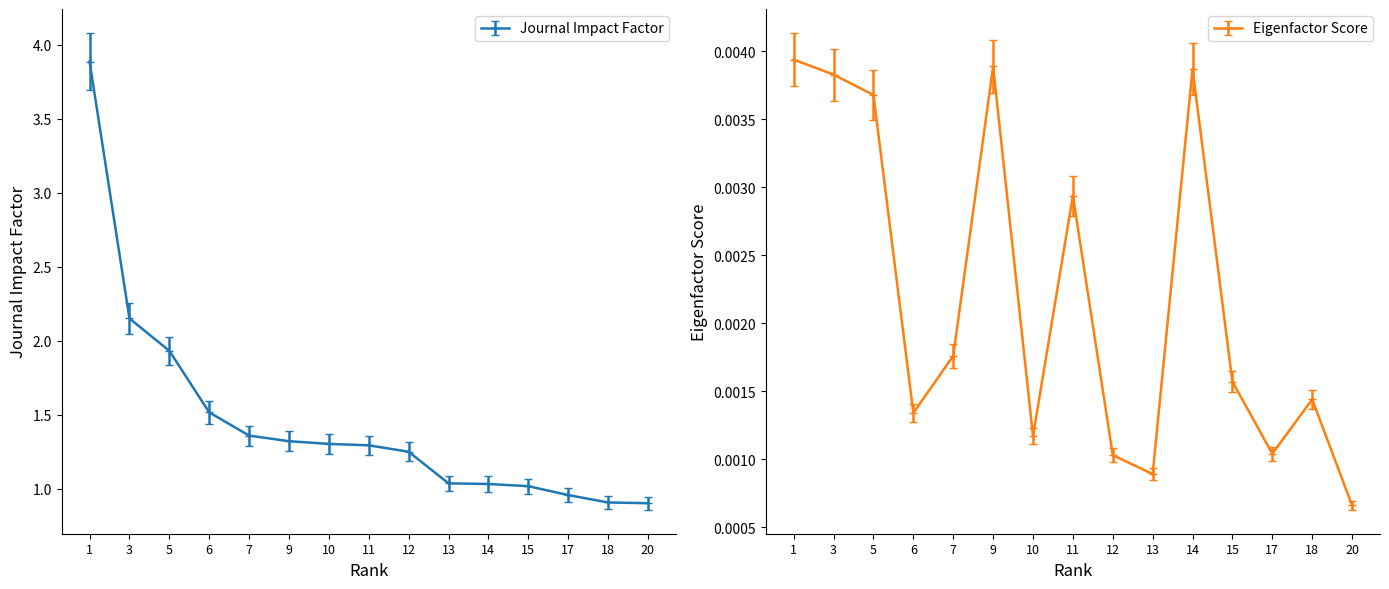

Does the chart have visible grid lines?

No